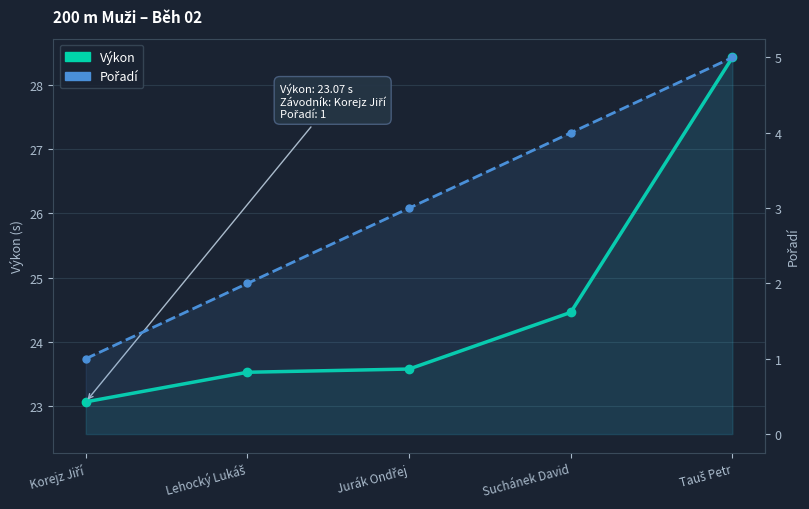

What is the total value across all series at Lehocký Lukáš?

25.5